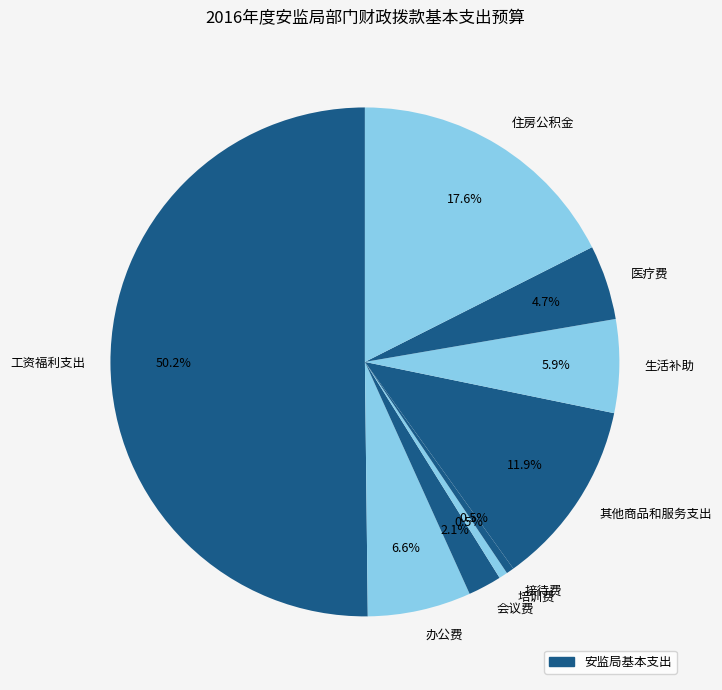

To the nearest percent, what is the combined percentage of 培训费 and 办公费?

7%